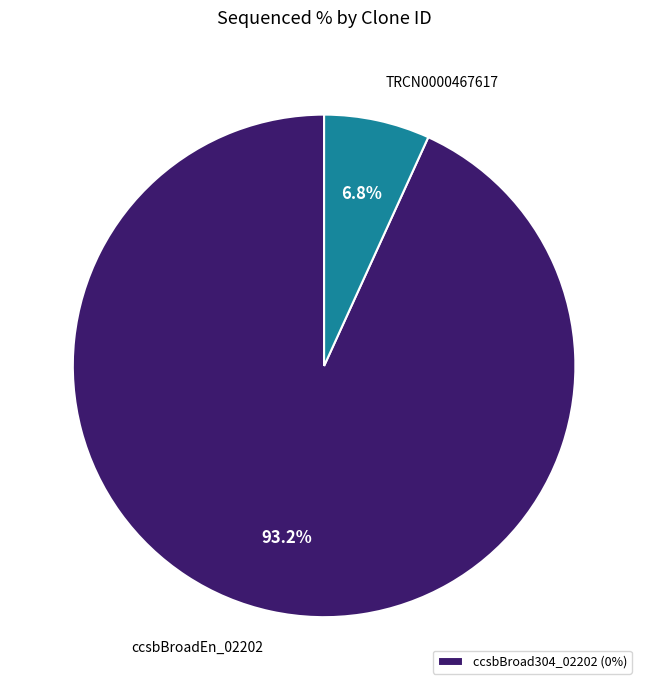

Which has a higher value, ccsbBroadEn_02202 or TRCN0000467617?

ccsbBroadEn_02202